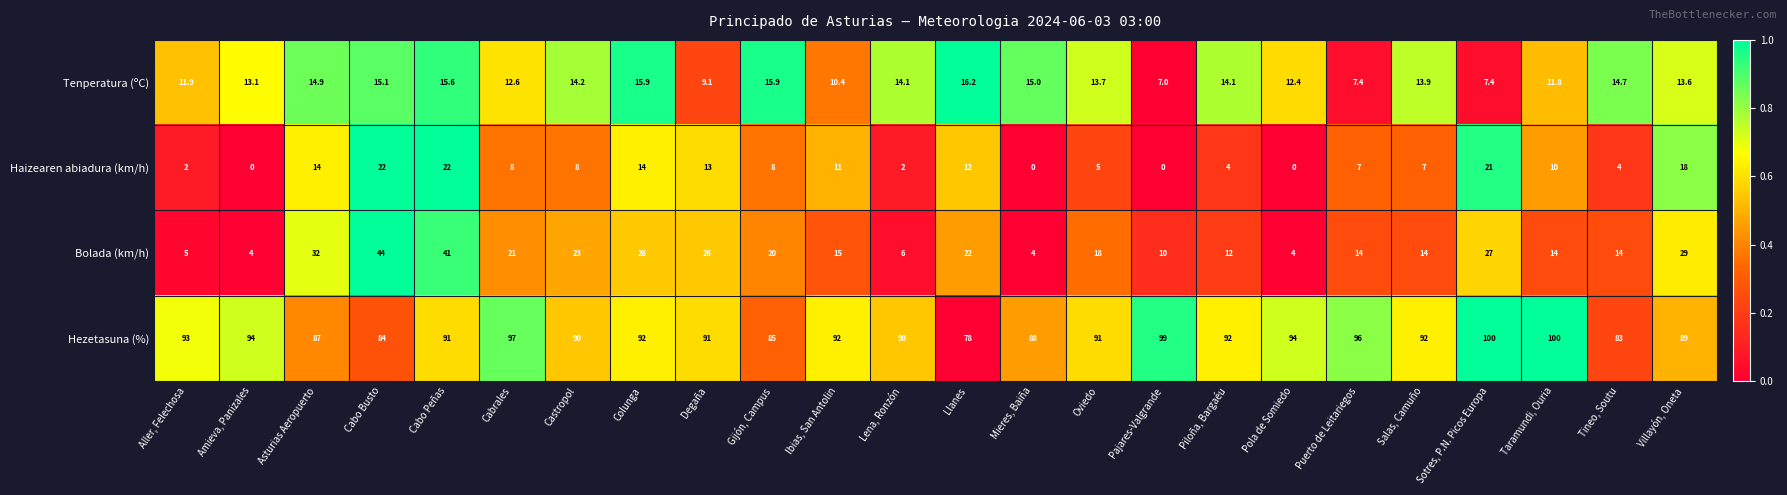

What is the sum of all Haizearen abiadura (km/h) values?

212.0